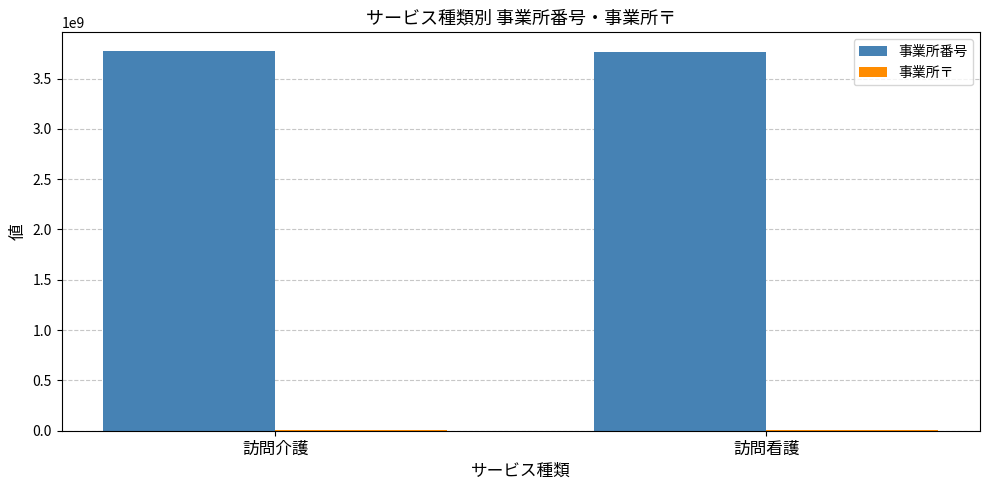

The 事業所番号 series shows 3760890057 at 訪問看護. True or false?

True